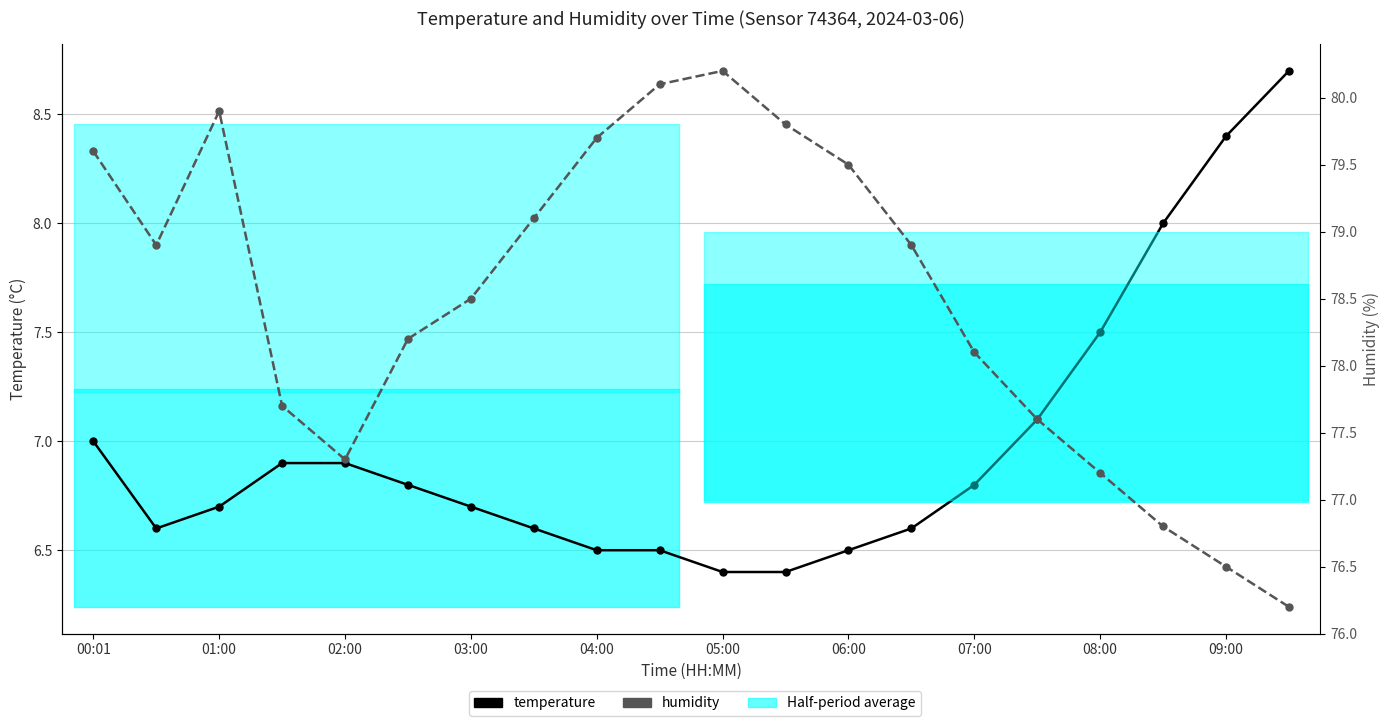

What is the difference between the temperature values at 06:00 and 09:00?

1.9